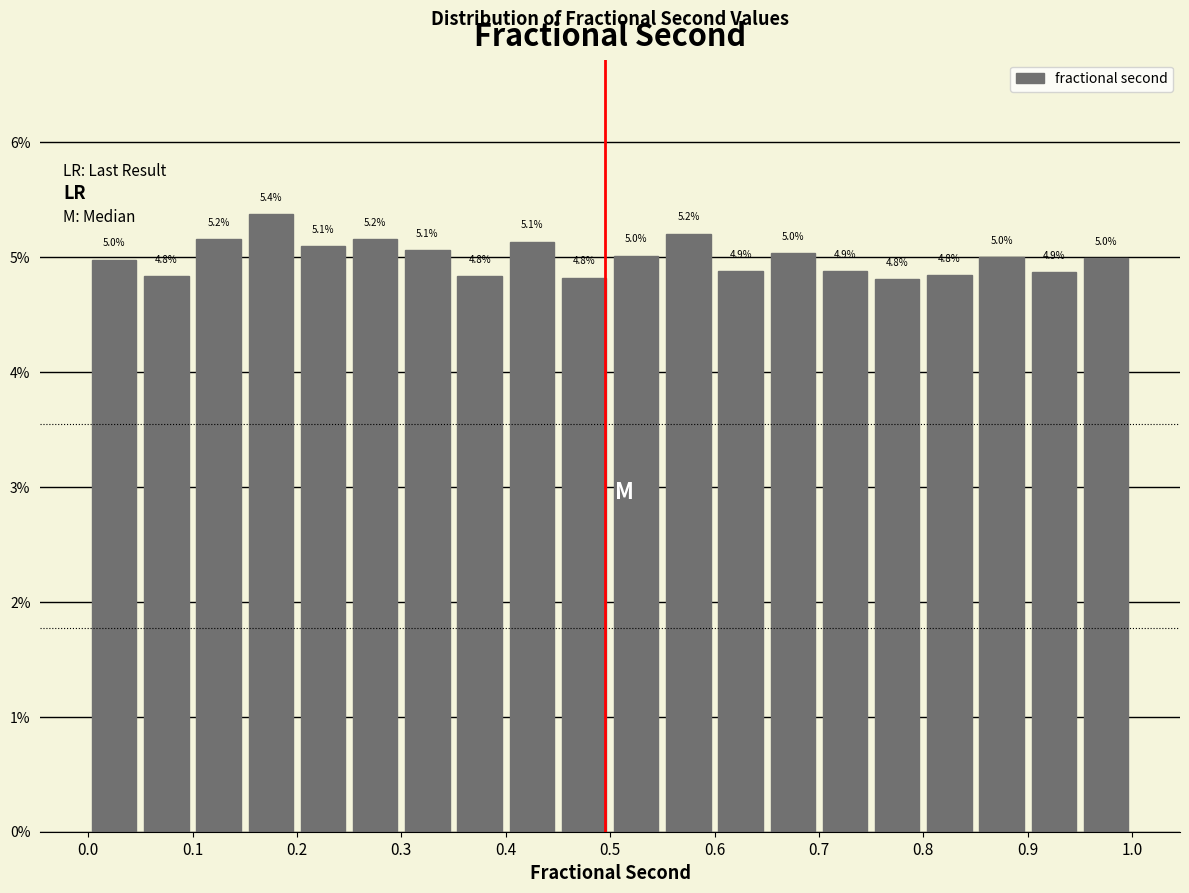

Which range on the x-axis has the tallest bar?

0.15 to 0.20